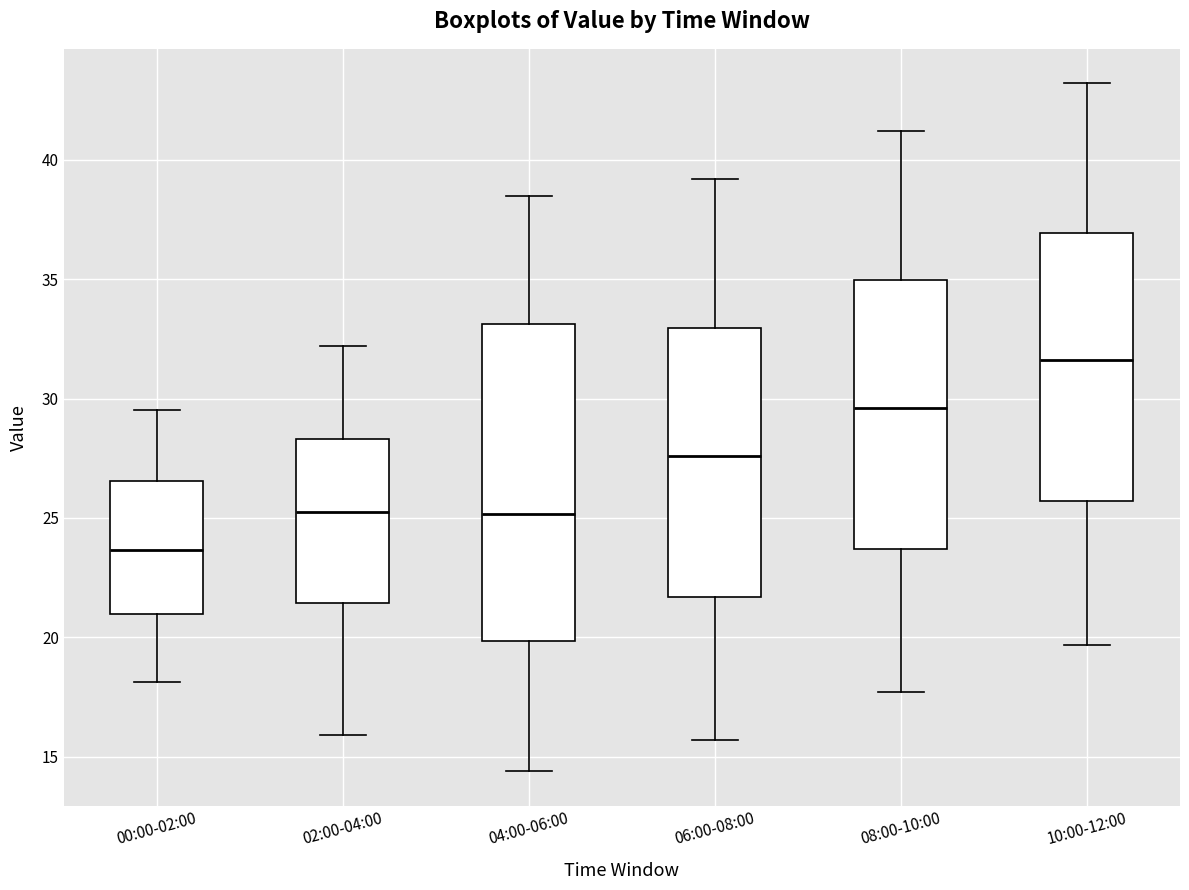

Which box is the tallest, from its lower edge to its upper edge?

04:00-06:00